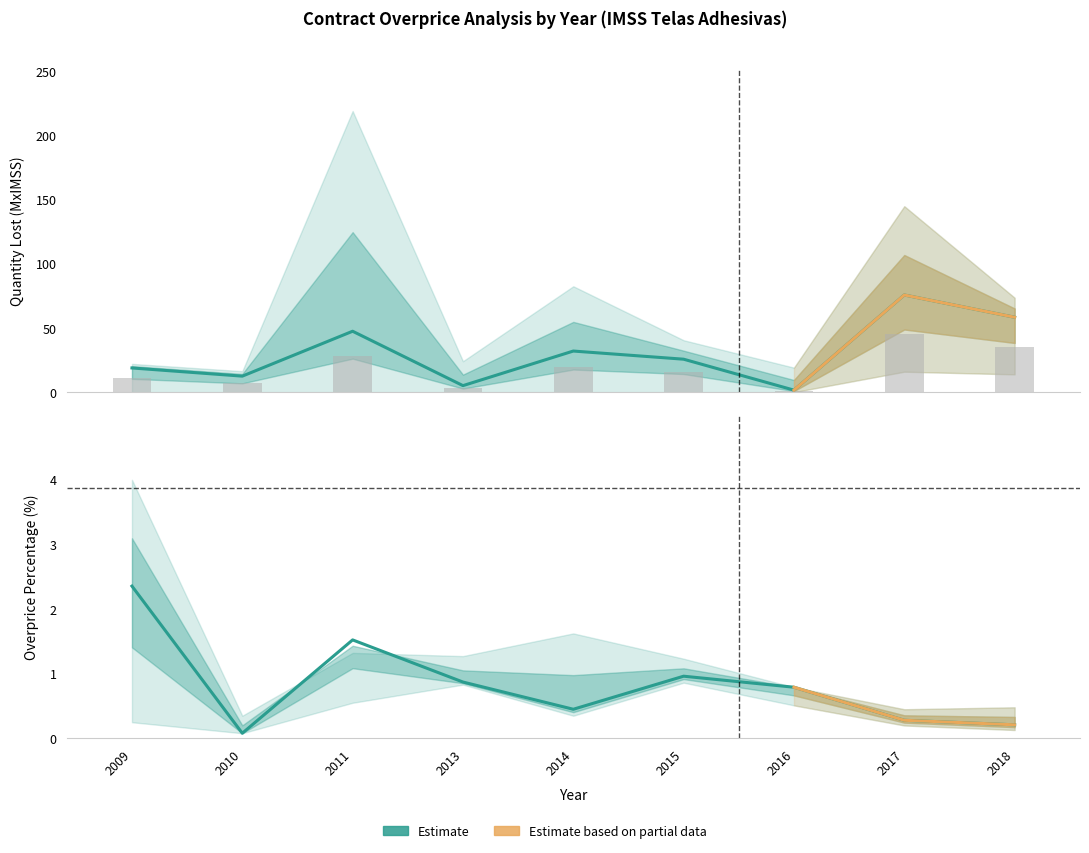

Which category has the highest value in the percentage_overprice series?

2009